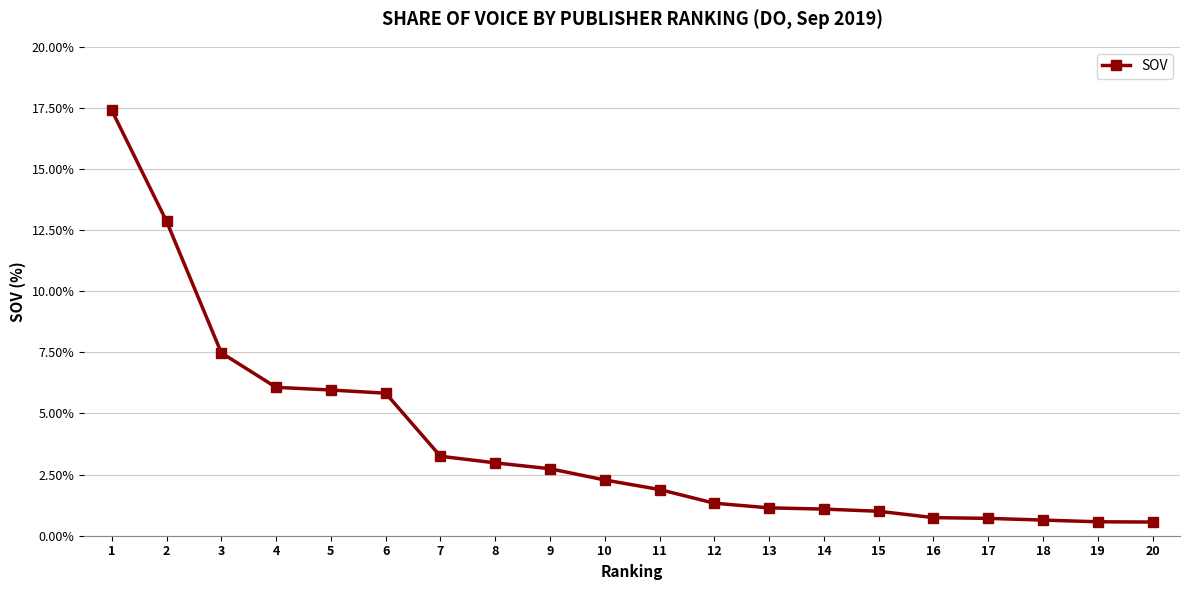

The chart shows a value of 0.9 at 8. True or false?

False